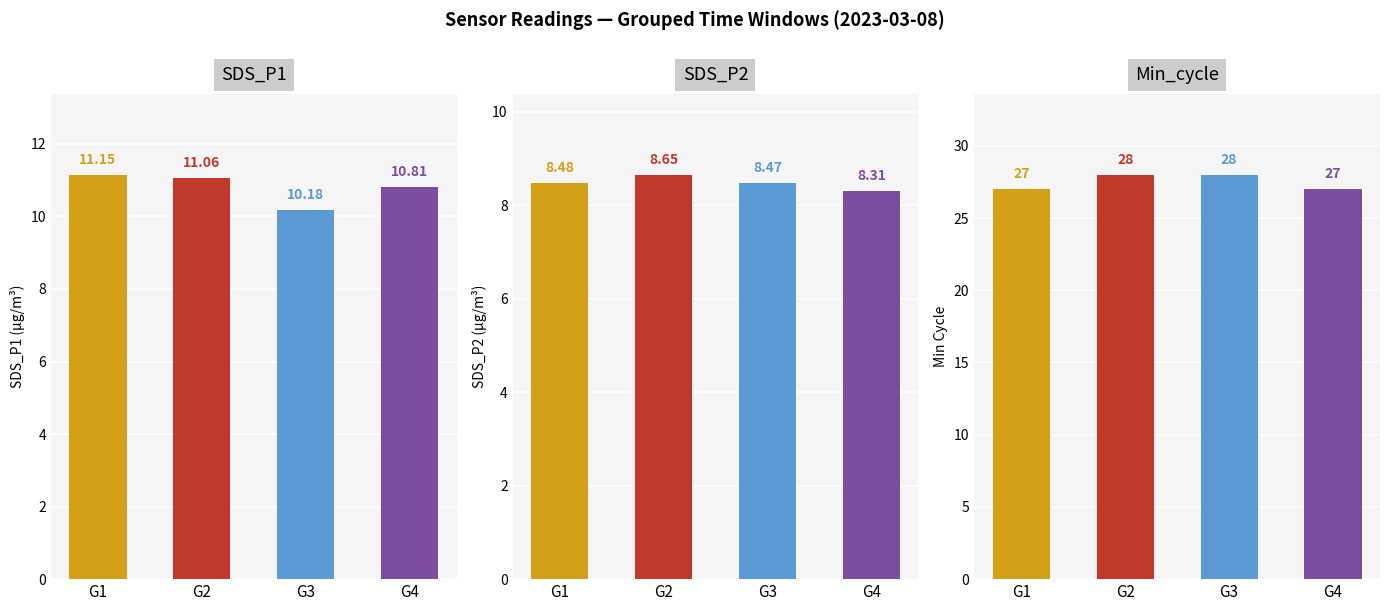

Rank the series by their maximum value, from lowest to highest.

SDS_P2, SDS_P1, Min_cycle